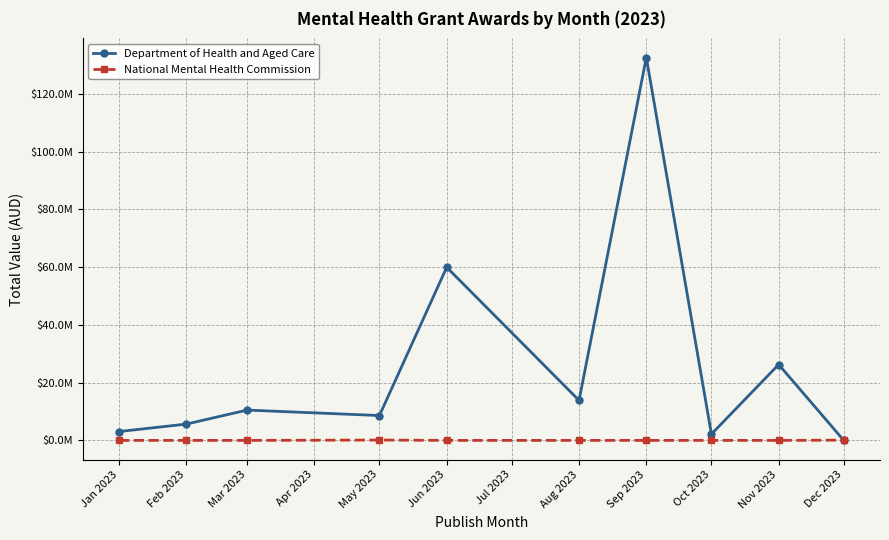

The value of National Mental Health Commission at Dec 2023 is 89700.0. True or false?

True